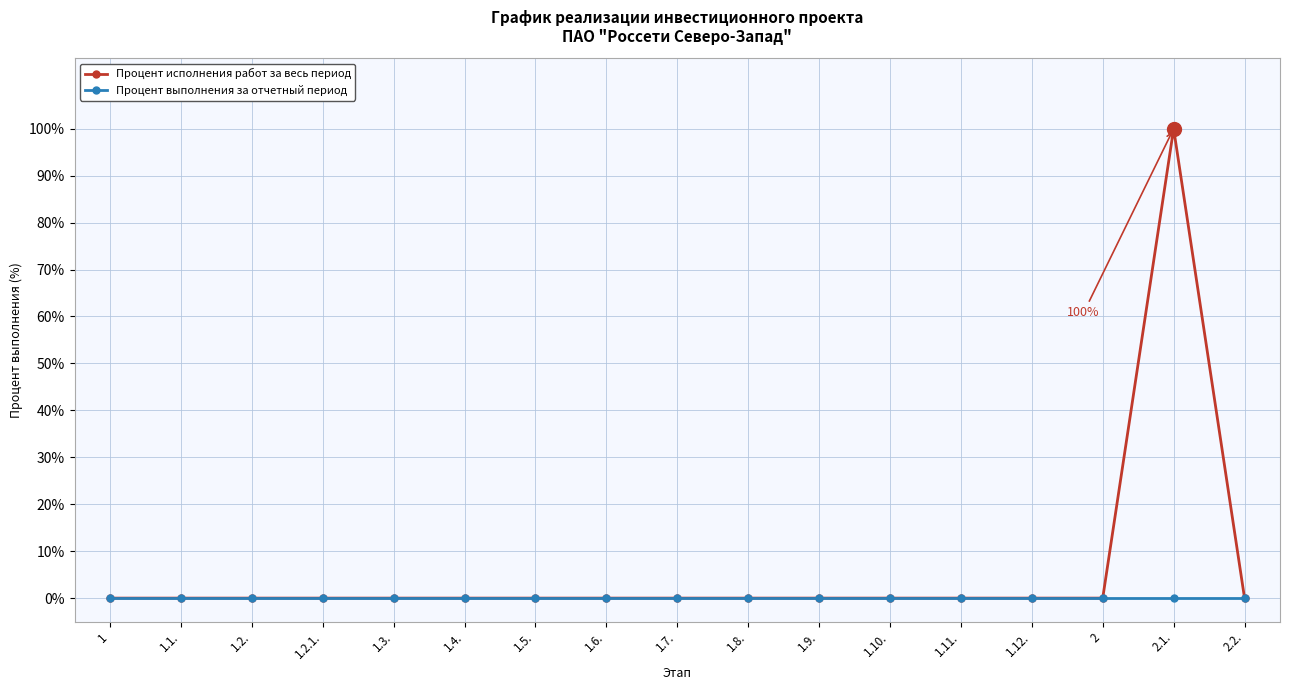

Which category has the highest value in the Процент исполнения работ за весь период series?

2.1.